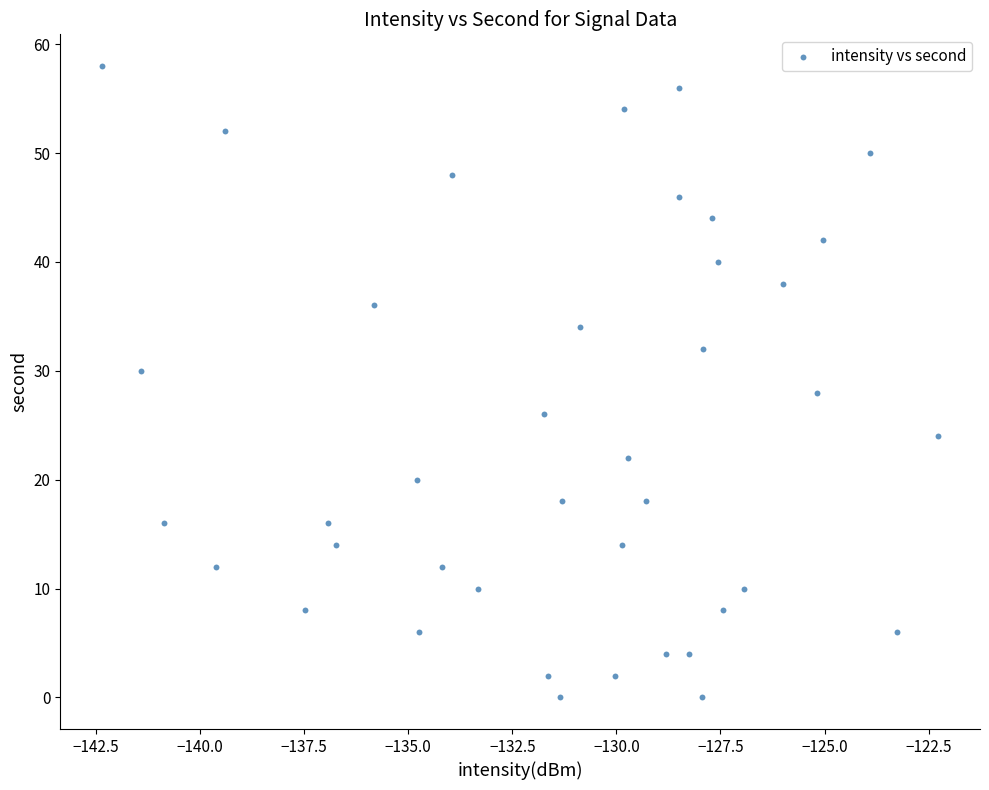

Count the number of points in this scatter plot.

40